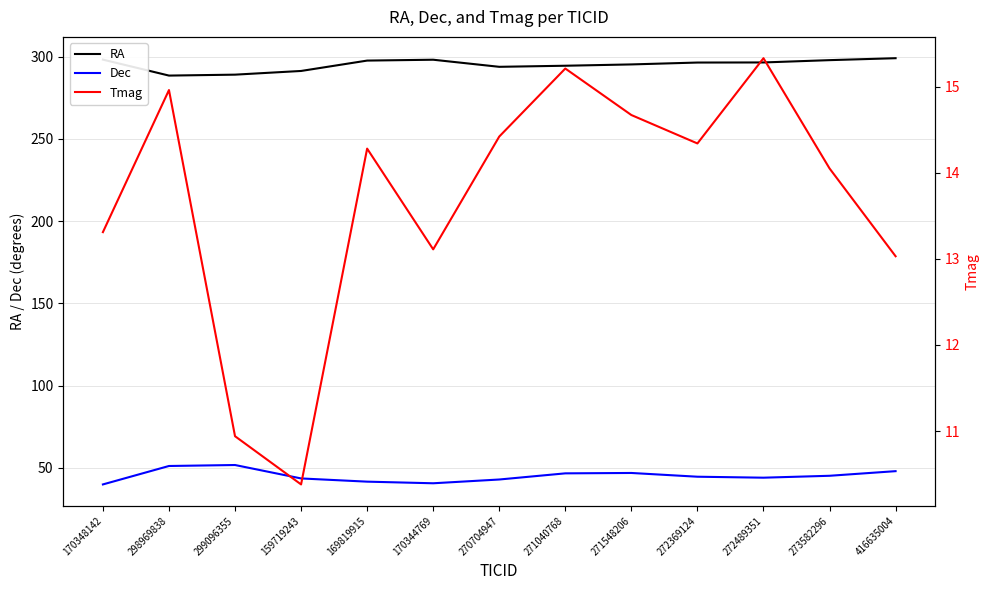

Where is the first local minimum for Tmag?

159719243